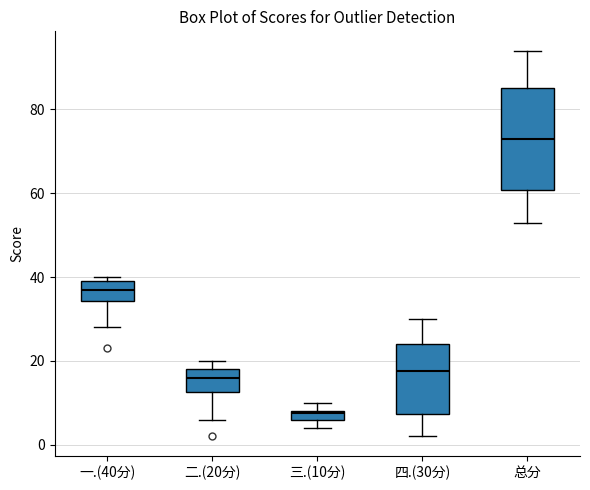

Which box is the tallest, from its lower edge to its upper edge?

总分